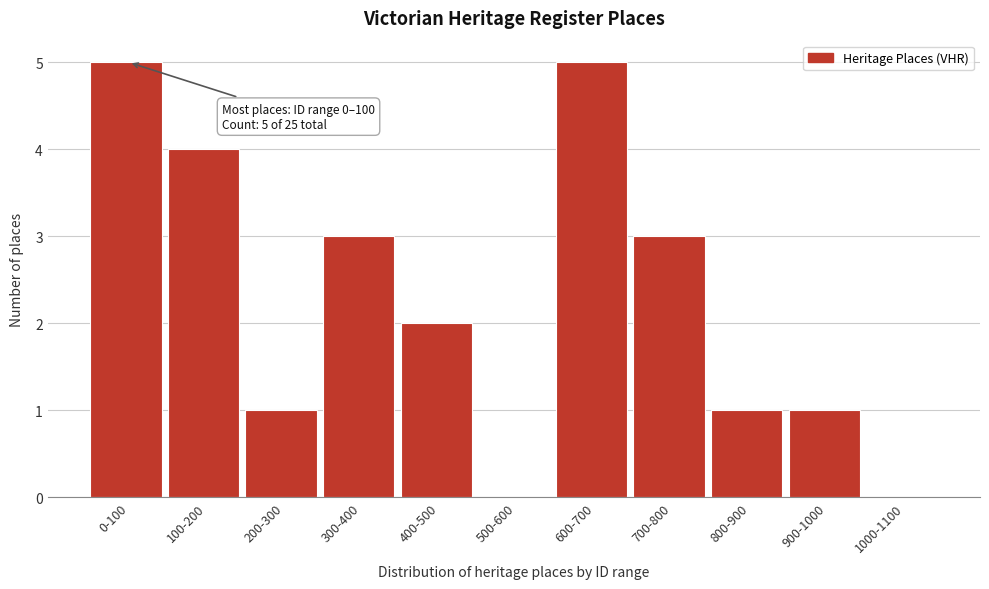

Reading right to left, transcribe all the data shown in this chart.

1000-1100=0	900-1000=1	800-900=1	700-800=3	600-700=5	500-600=0	400-500=2	300-400=3	200-300=1	100-200=4	0-100=5